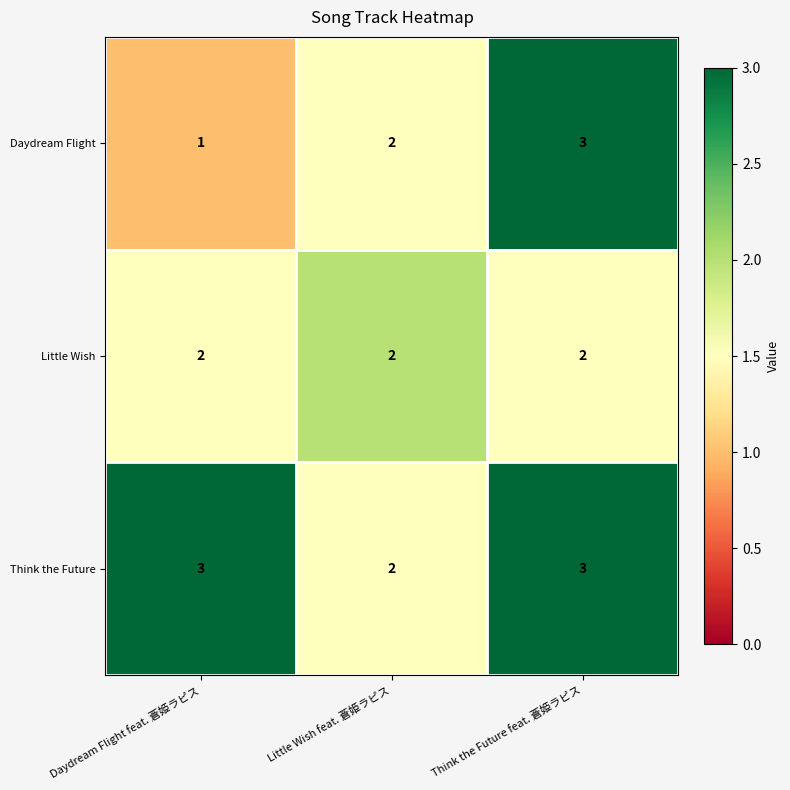

Is the value of Little Wish at Little Wish feat. 蒼姫ラピス greater than the value of Think the Future at Think the Future feat. 蒼姫ラピス?

No